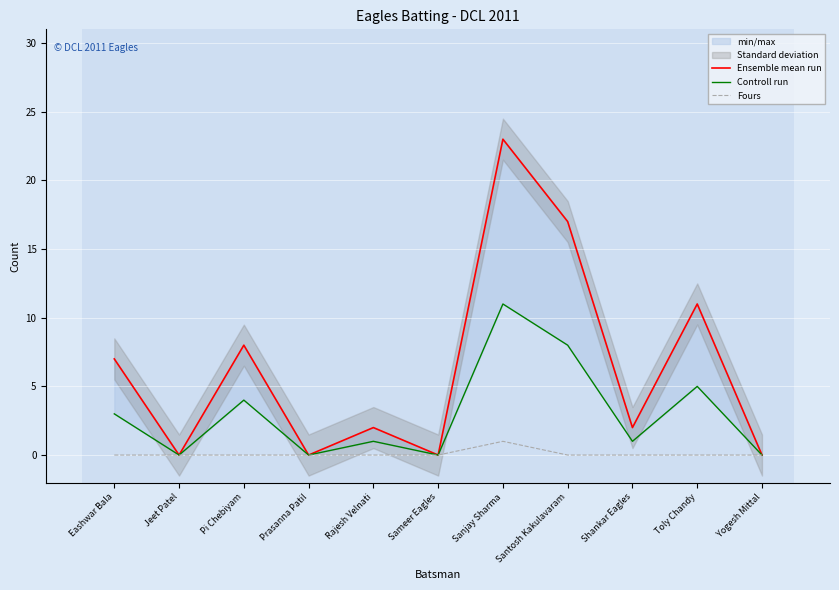

What is the highest value of the Ensemble mean run series?

23